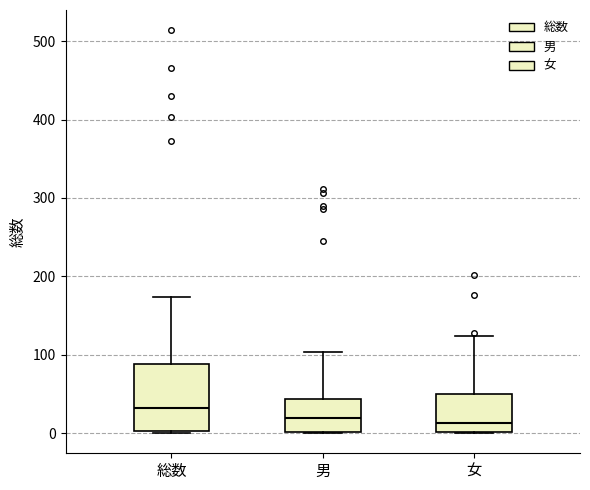

Comparing the boxes themselves (not the whiskers), which one is the tallest?

総数